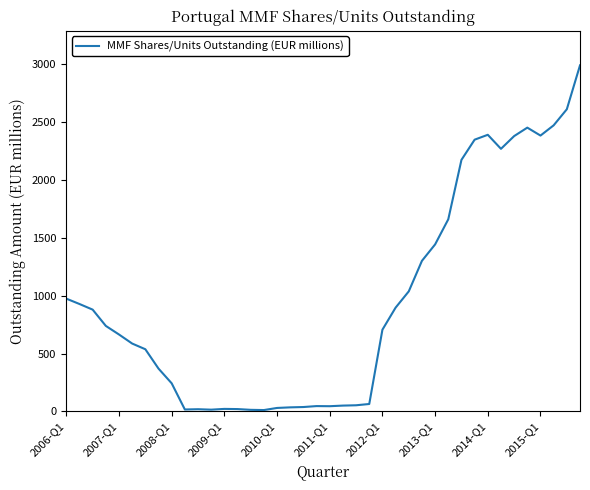

What is the greatest value displayed?

2989.9